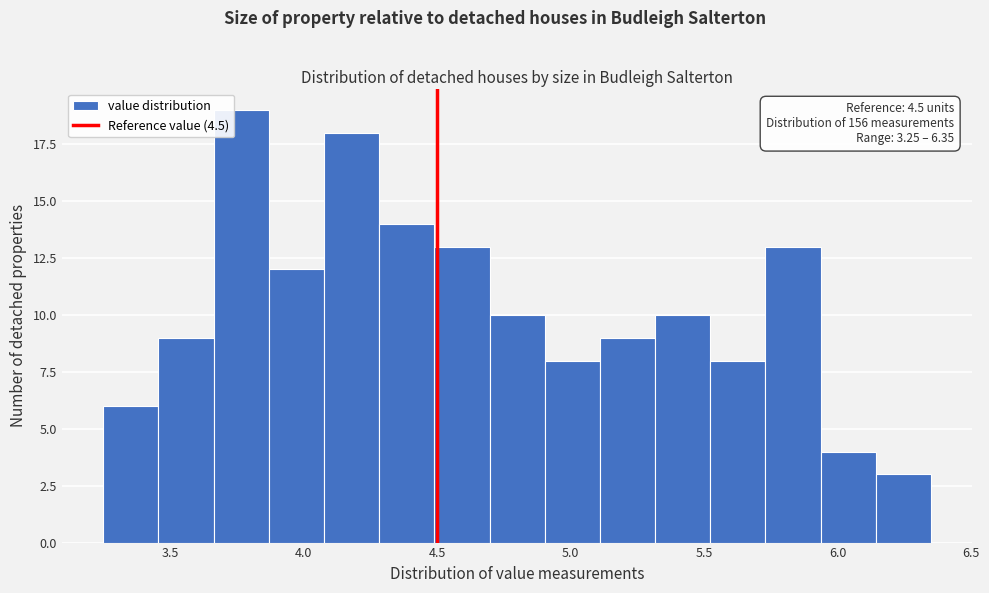

Which range on the x-axis has the tallest bar?

3.65 to 3.85